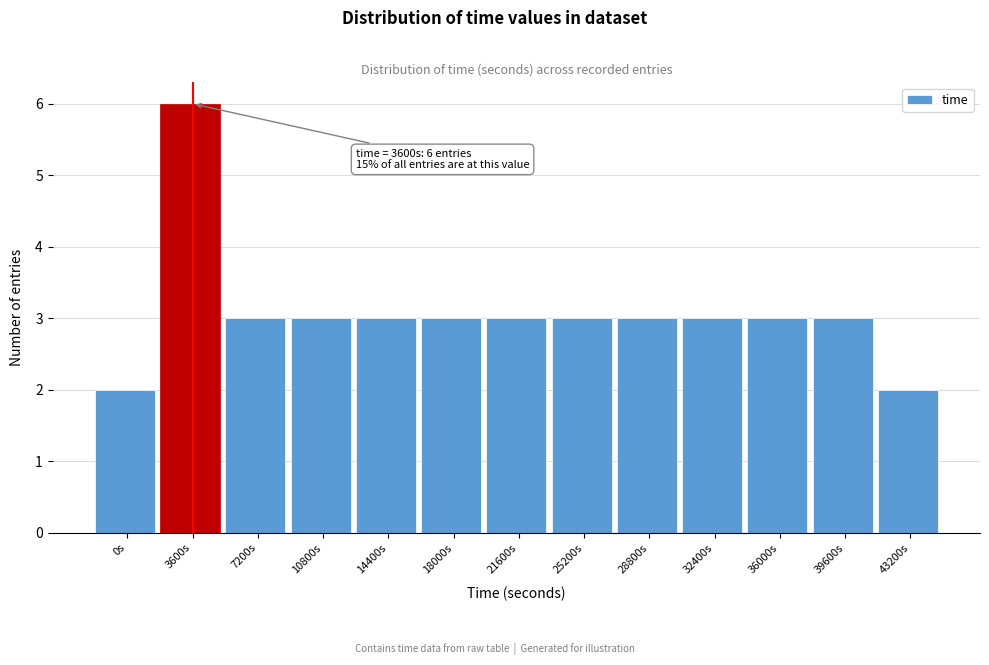

Reading left to right, transcribe all the data shown in this chart.

0s=2	3600s=6	7200s=3	10800s=3	14400s=3	18000s=3	21600s=3	25200s=3	28800s=3	32400s=3	36000s=3	39600s=3	43200s=2